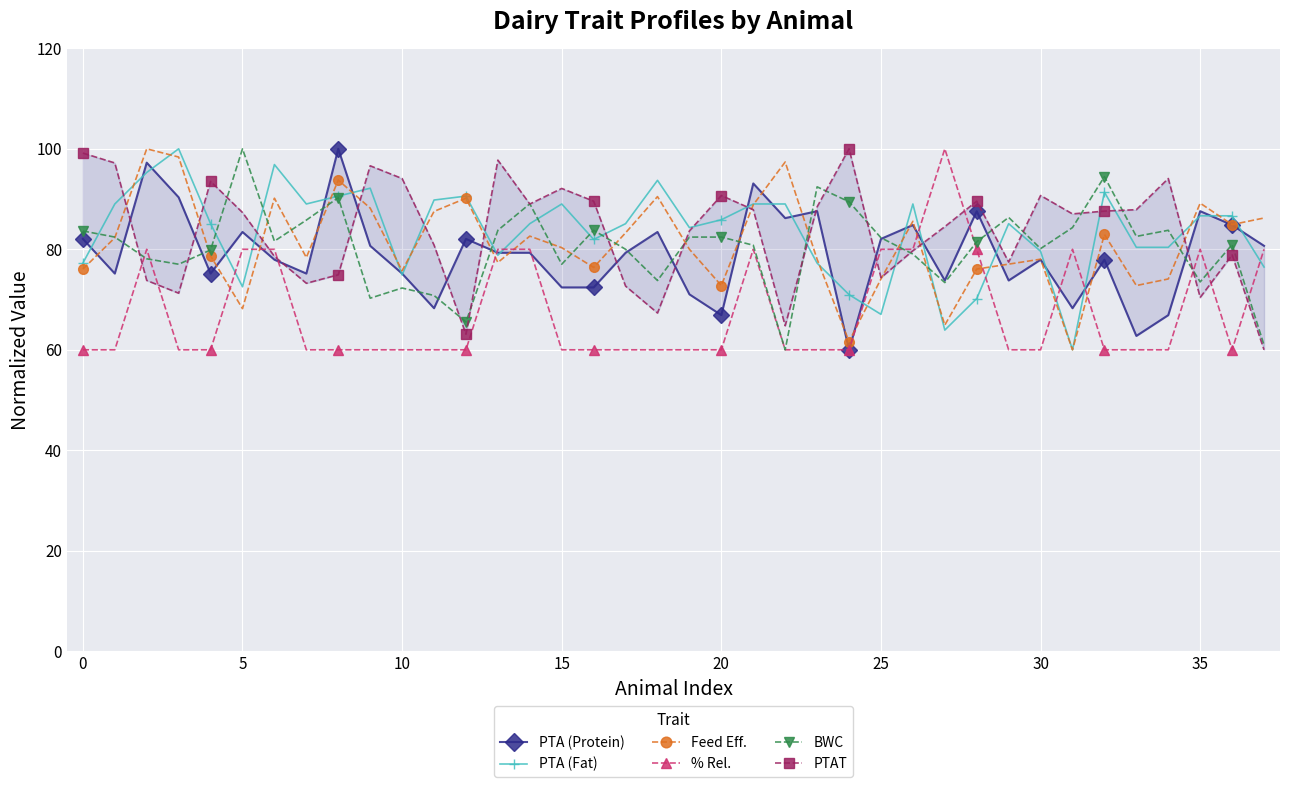

What is the label of the 22nd point from the right?

16